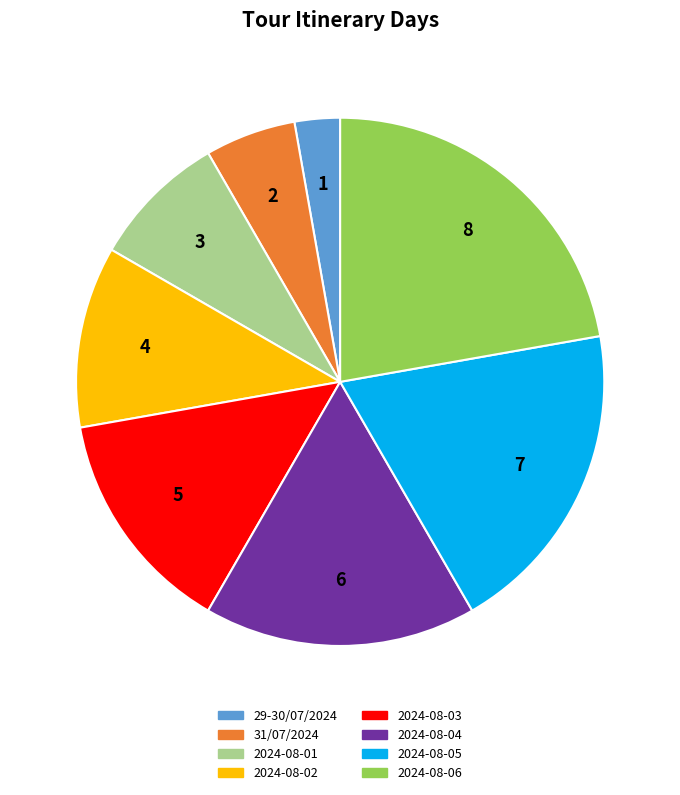

Which slice is the largest?

2024-08-06